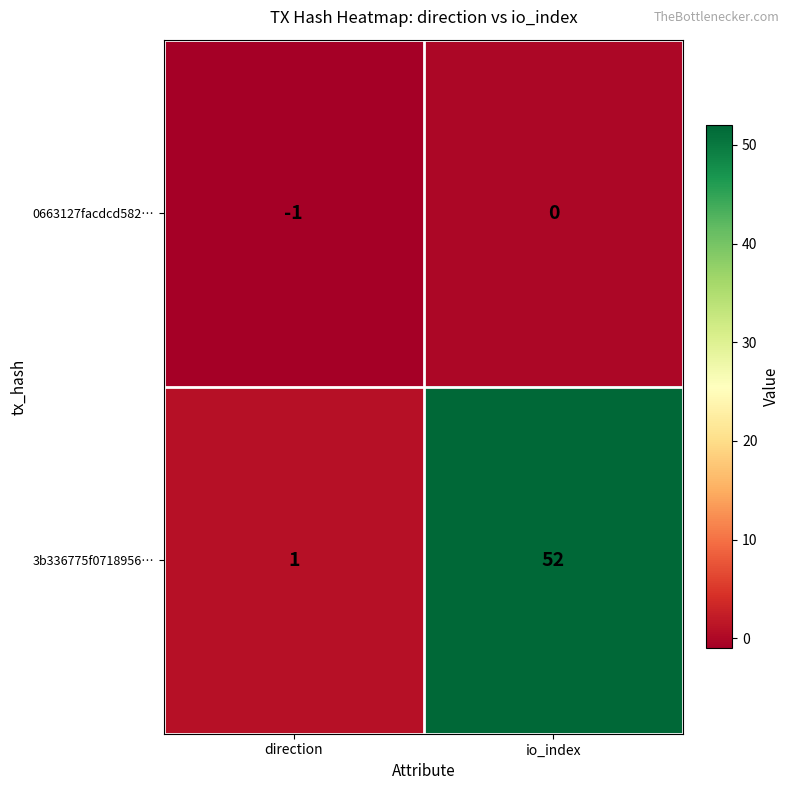

Reading left to right, what are all the values shown in this chart?

0663127facdcd582…: -1	0
3b336775f0718956…: 1	52